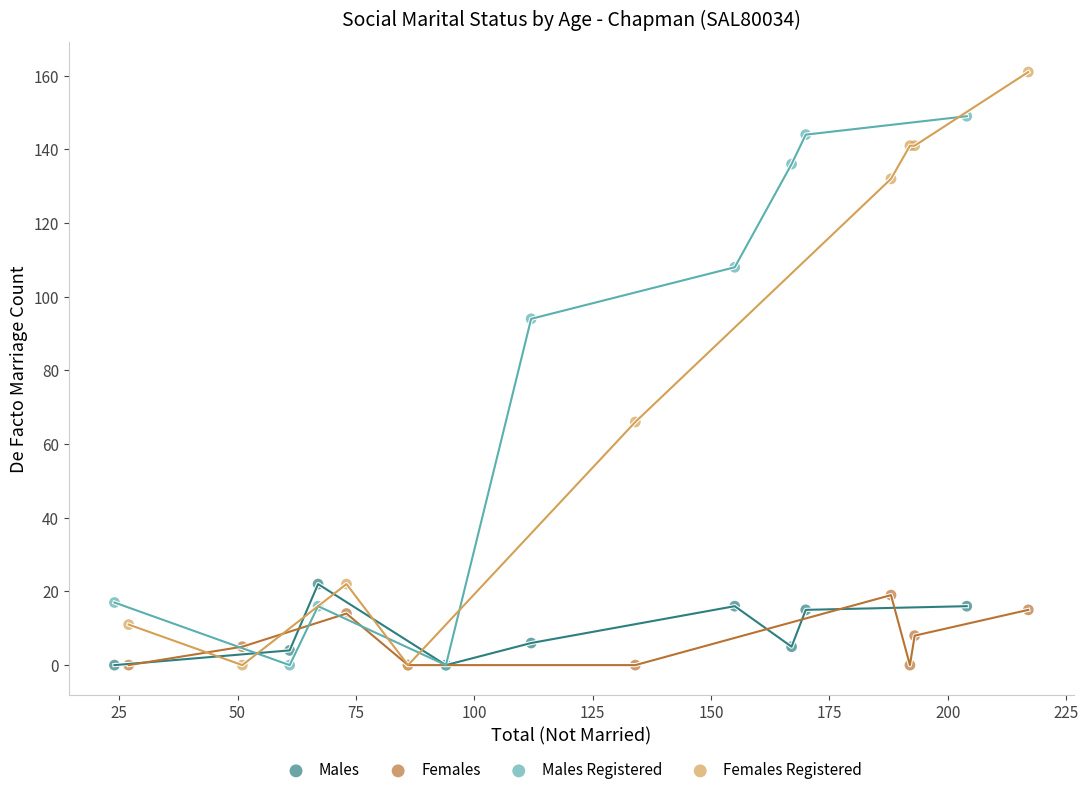

Which series has the widest spread of Y values?

Females Registered